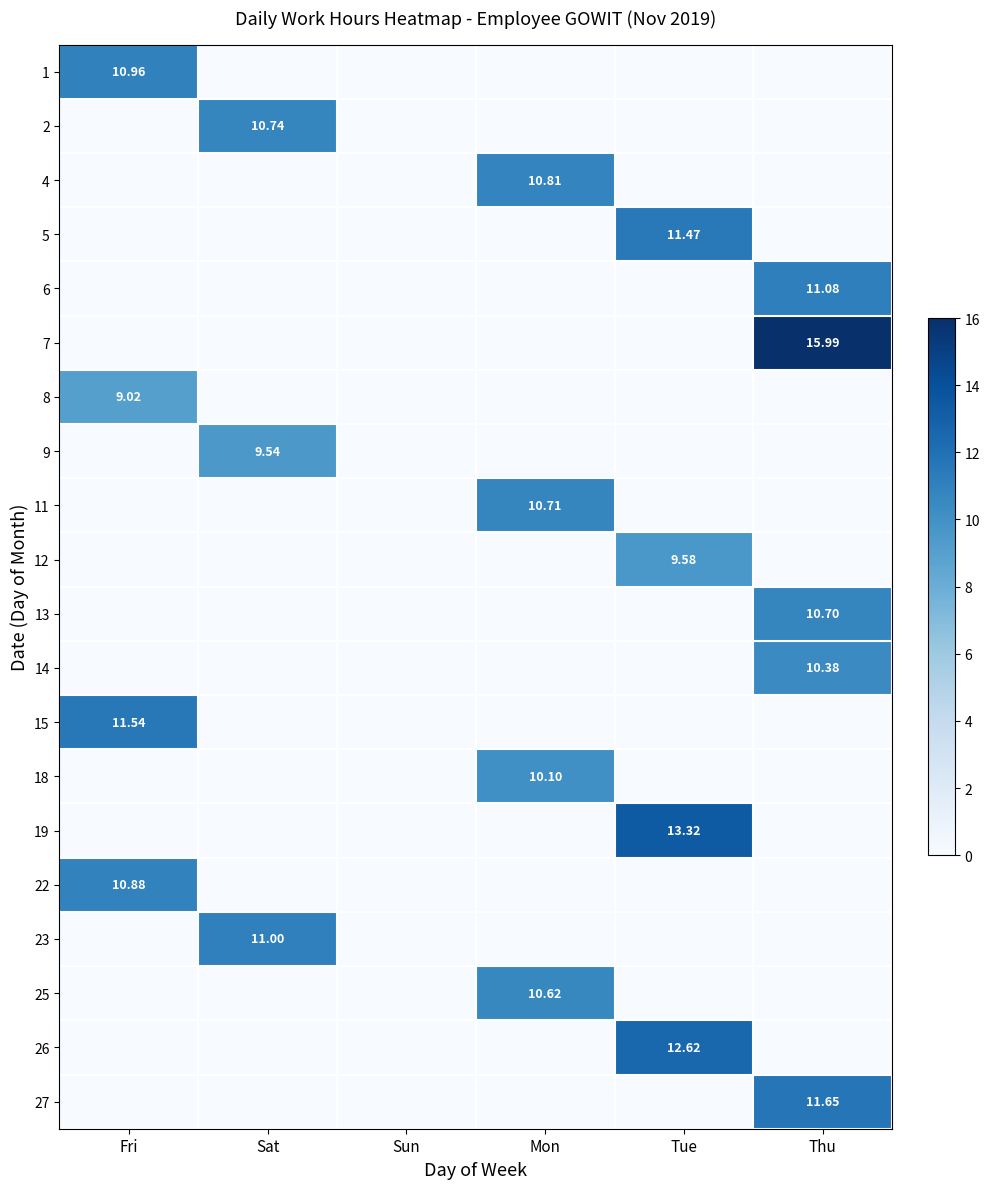

The 25 series shows 0.0 at Thu. True or false?

True